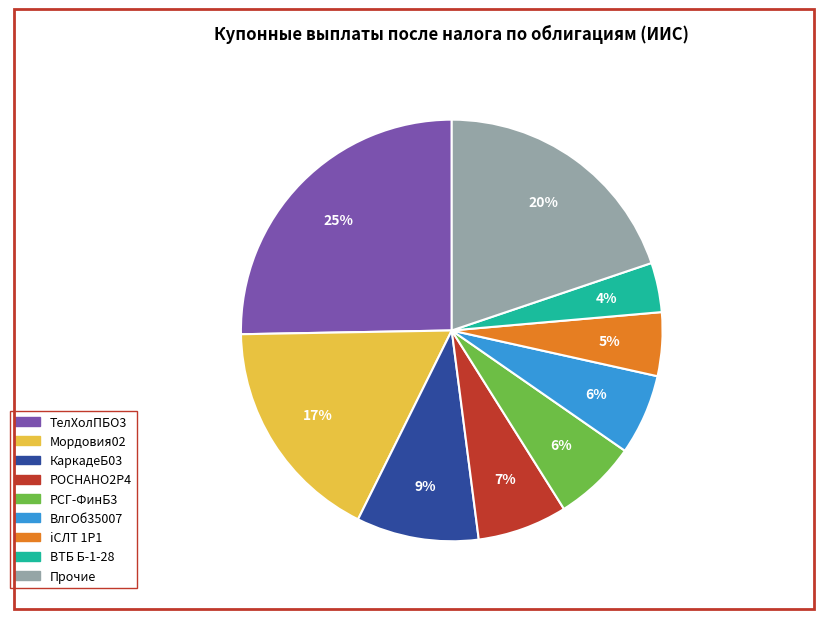

Is there any slice that represents more than half of the pie?

No